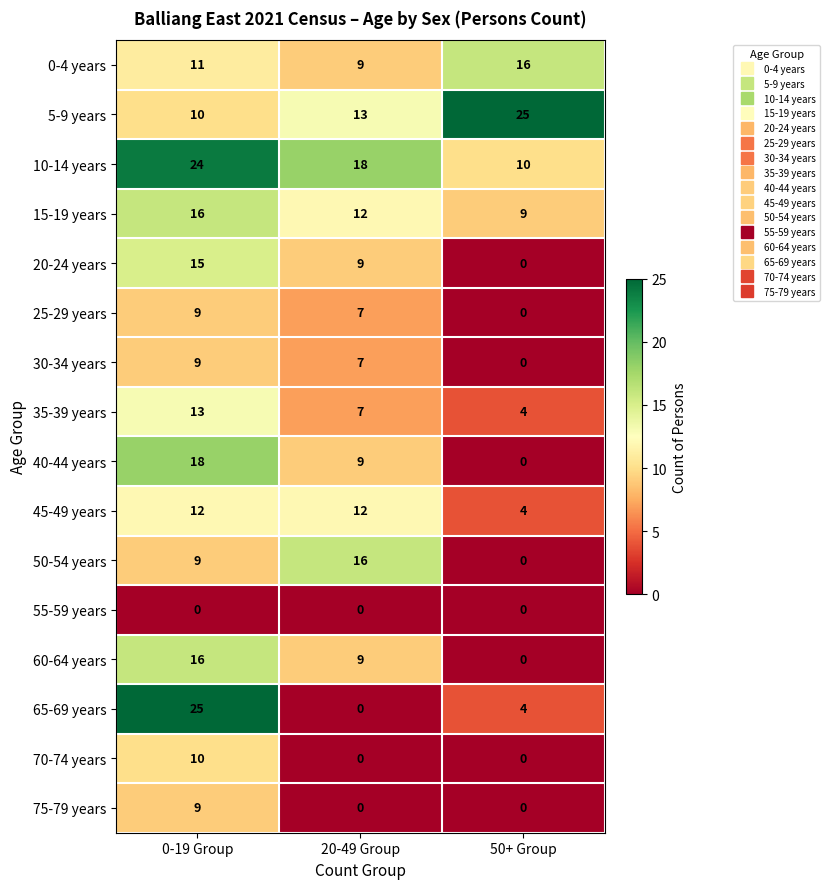

At how many categories does at least one series exceed 2?

3